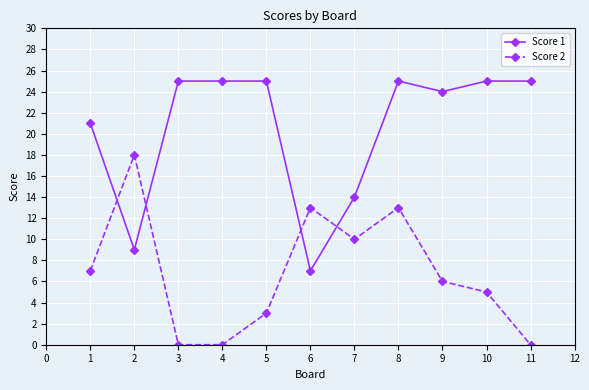

Between which two adjacent categories do Score 2 and Score 1 first intersect?

1 and 2